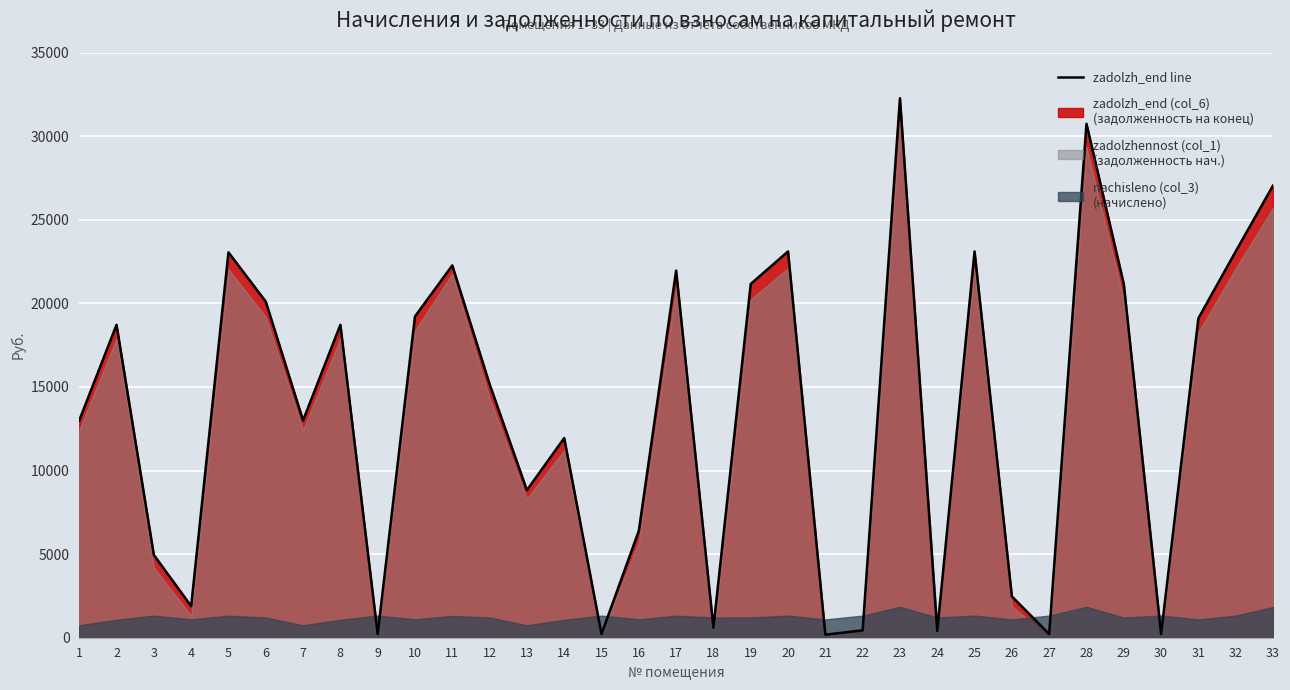

Which series has the widest spread of values?

zadolzh_end (col_6)